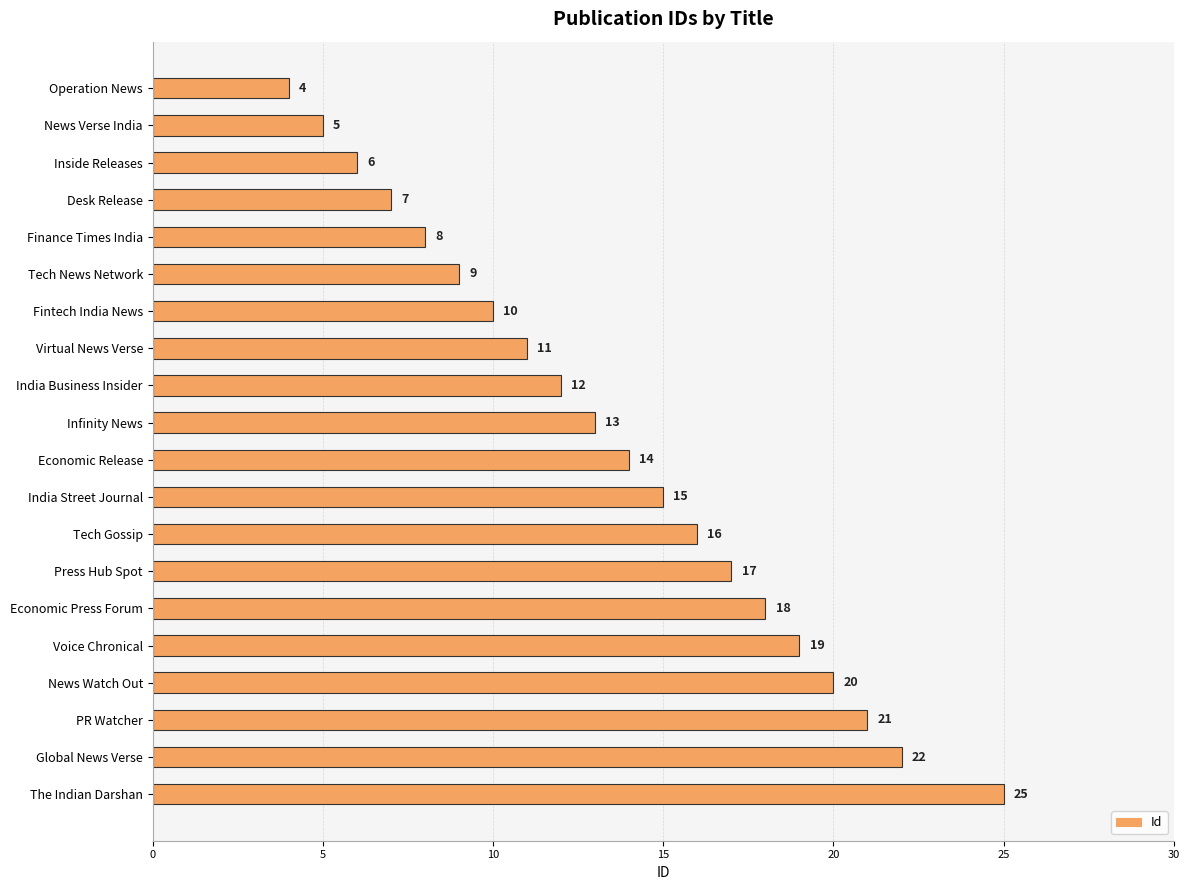

At which label is the value closest to 14?

Economic Release